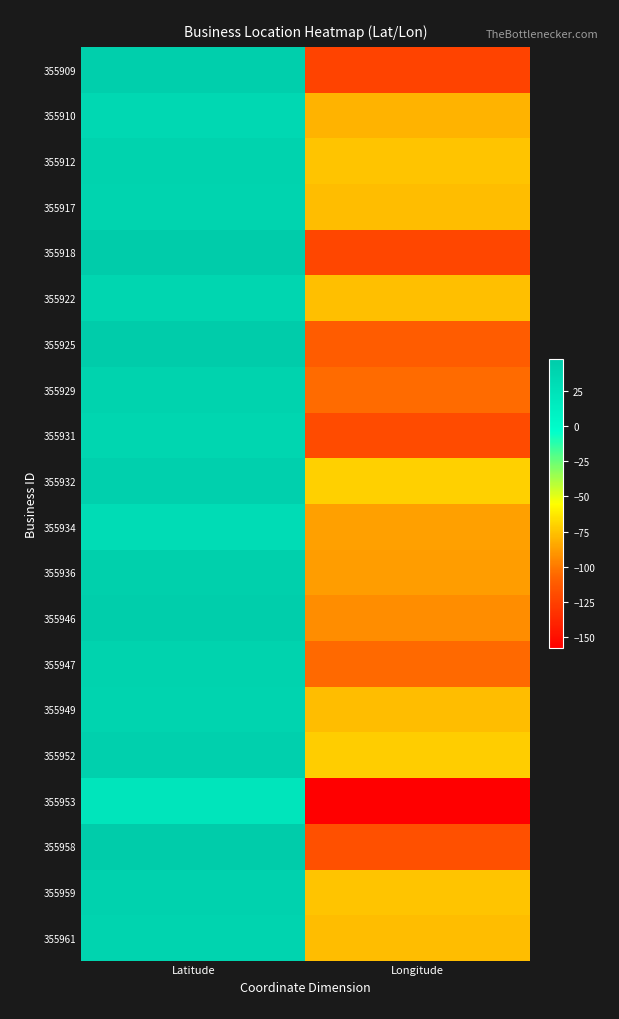

Which has a higher value, Latitude or Longitude?

Latitude